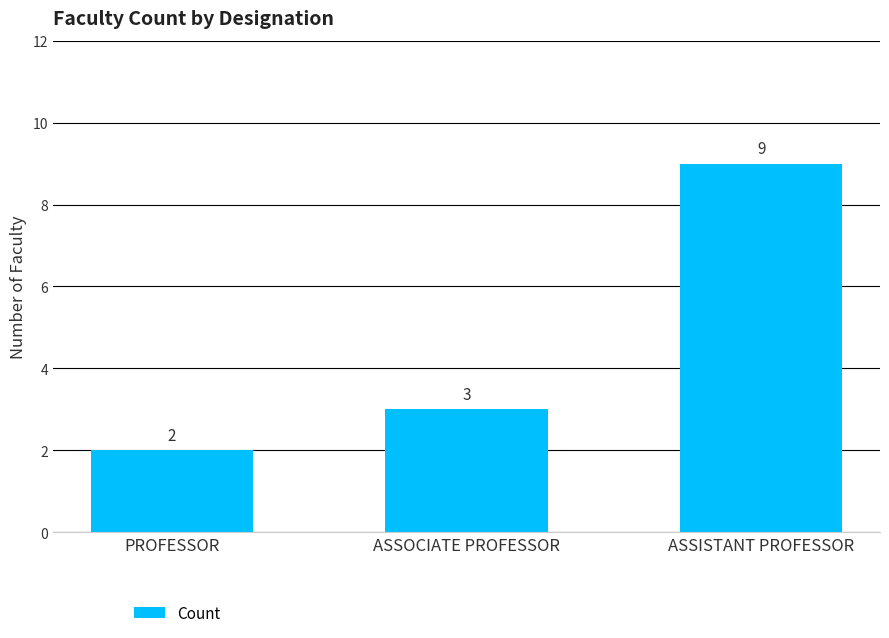

True or false: the data shows 2 at PROFESSOR.

True